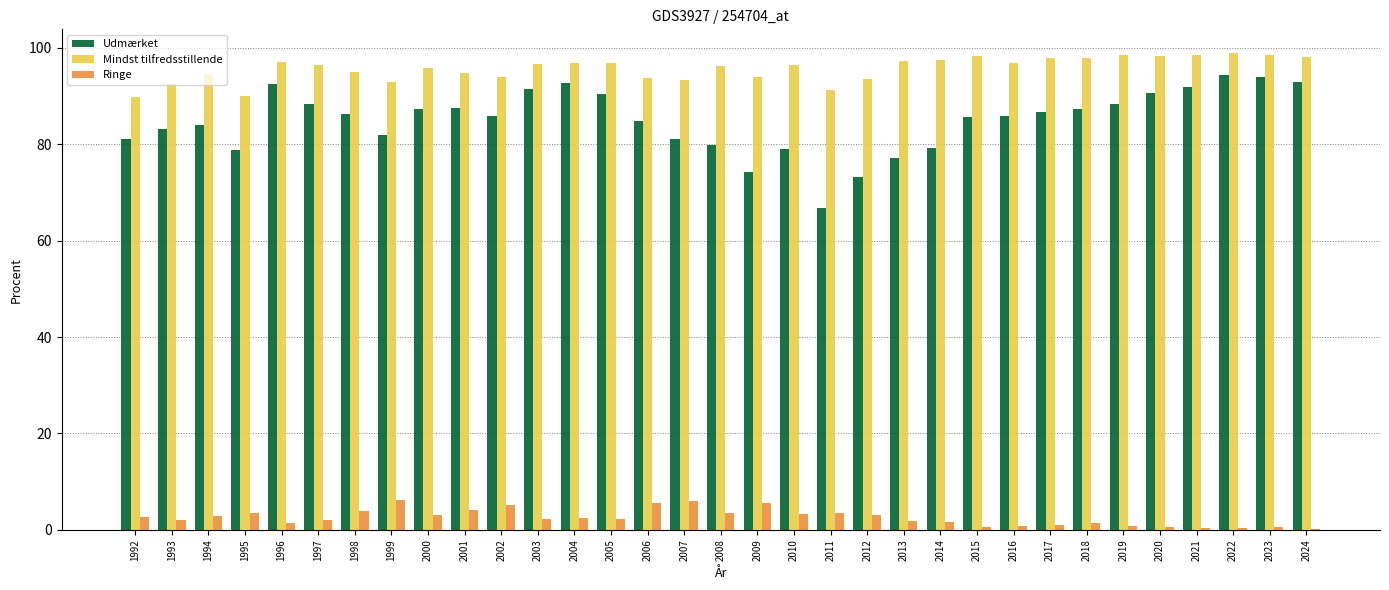

Read the Ringe value at 2016.

0.8